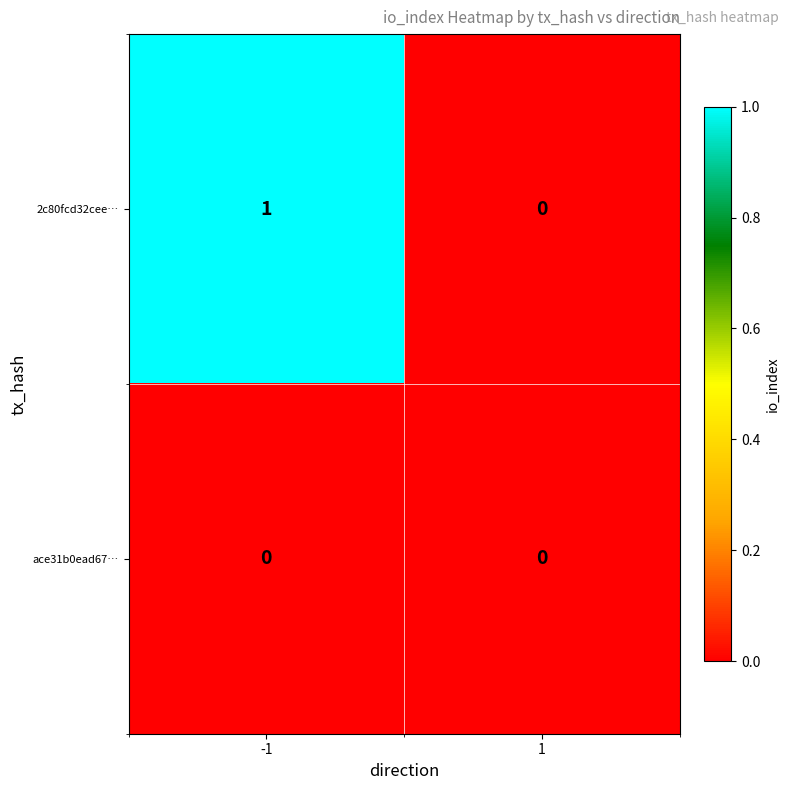

The ace31b0ead67… series shows 0 at 1. True or false?

True